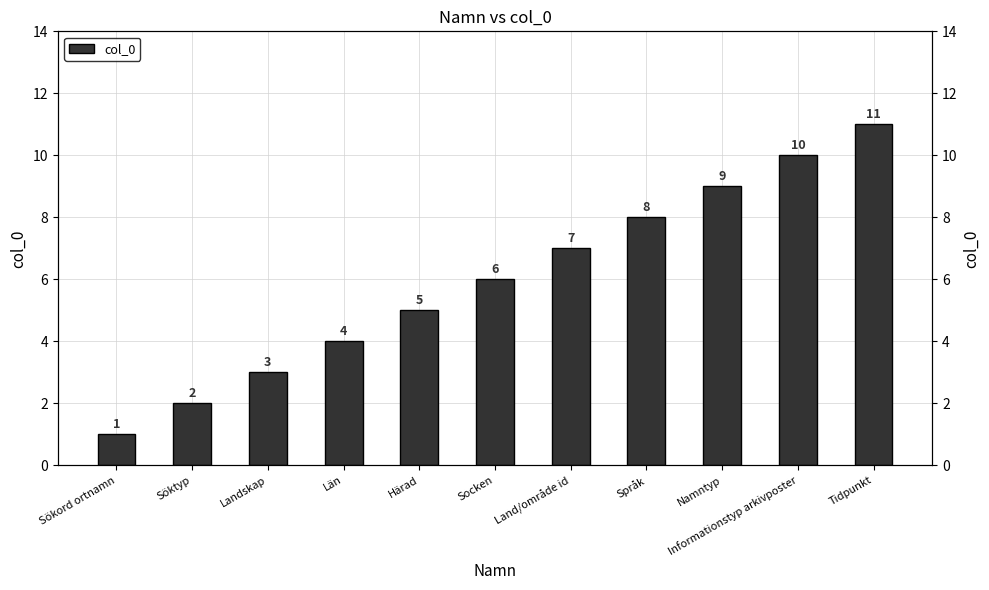

At which label does the data first exceed 6?

Land/område id